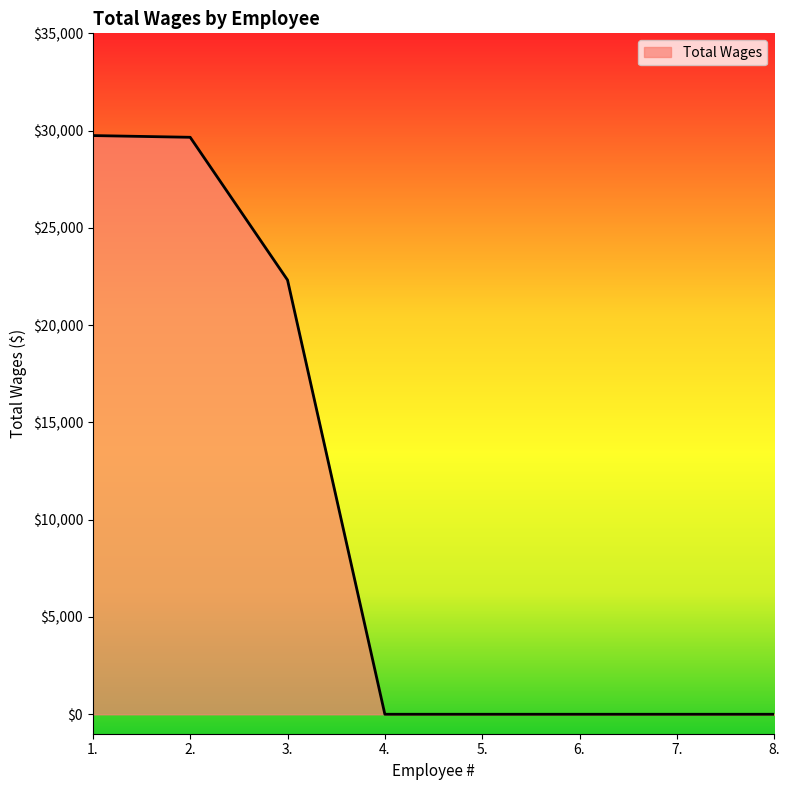

Between 8. and 1., which is larger?

1.